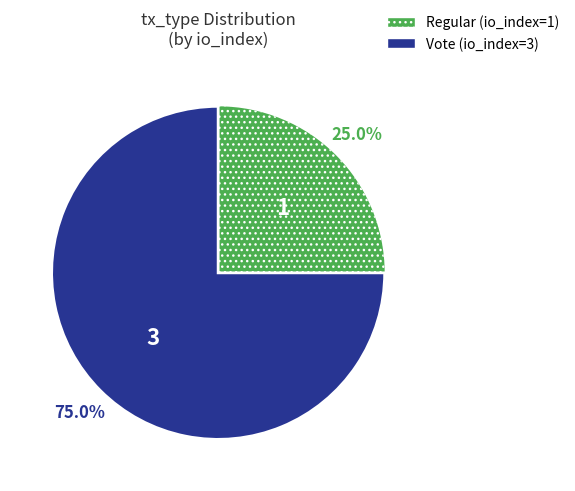

Count the number of slices in the pie.

2